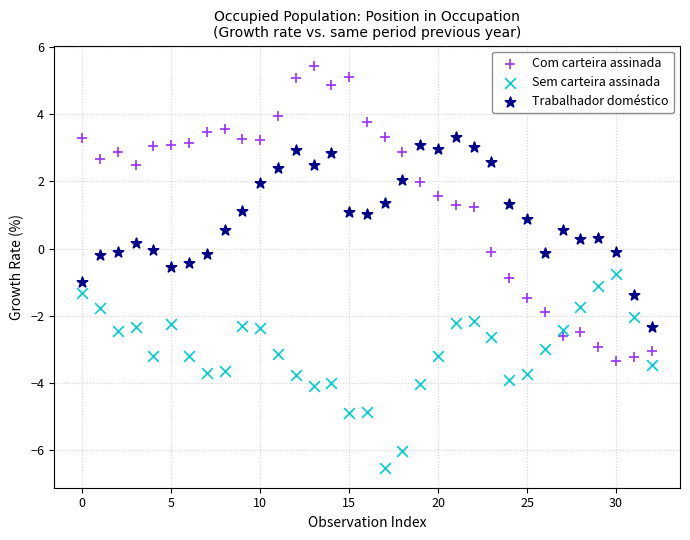

Which series reaches the maximum Y coordinate?

Com carteira assinada